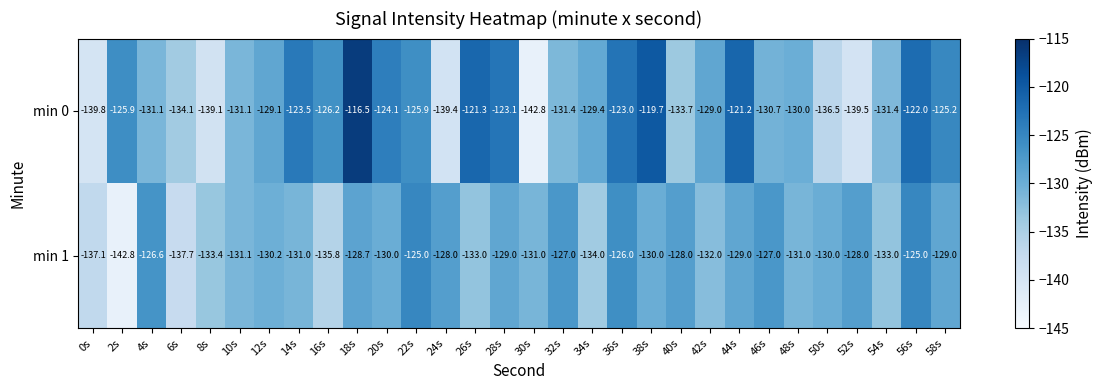

What is the difference between the second highest and second lowest values in the min 1 series?

12.7